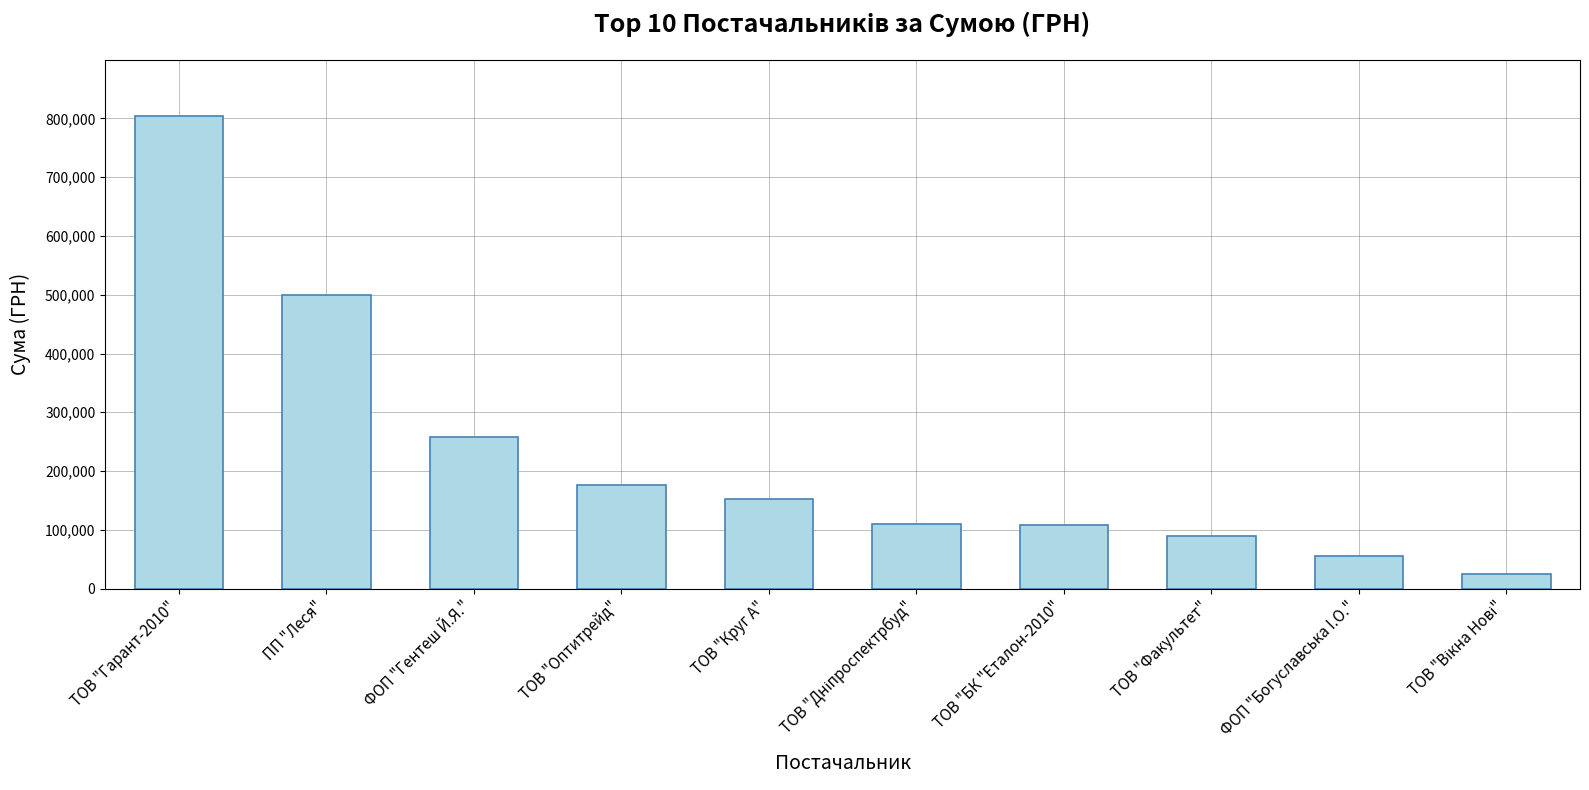

Approximately how many times larger is the value at ТОВ "Оптитрейд" compared to ФОП "Гентеш Й.Я."?

0.7